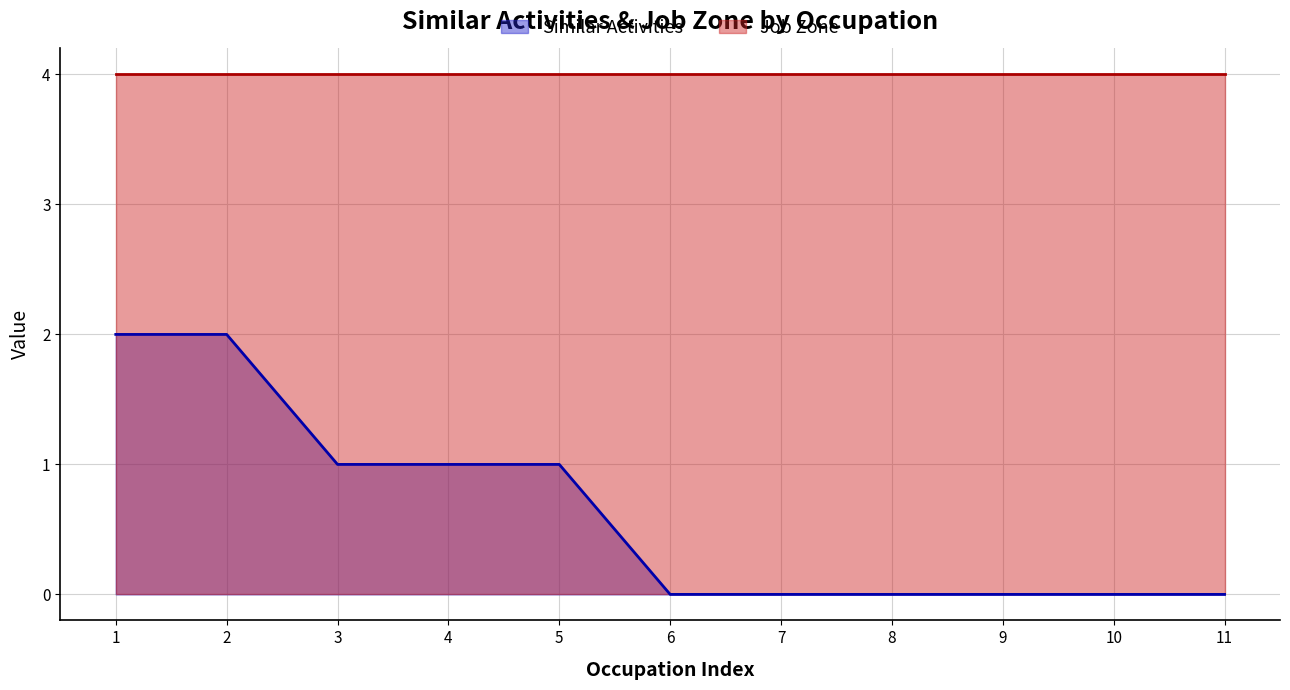

How many categories are shown in the chart?

11